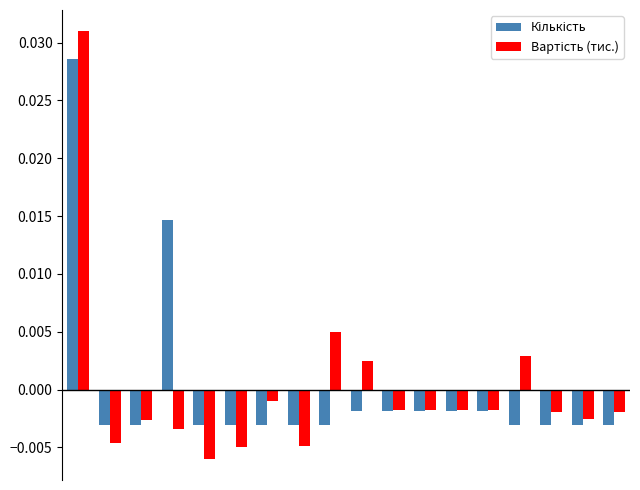

At how many categories does at least one series exceed 0?

5